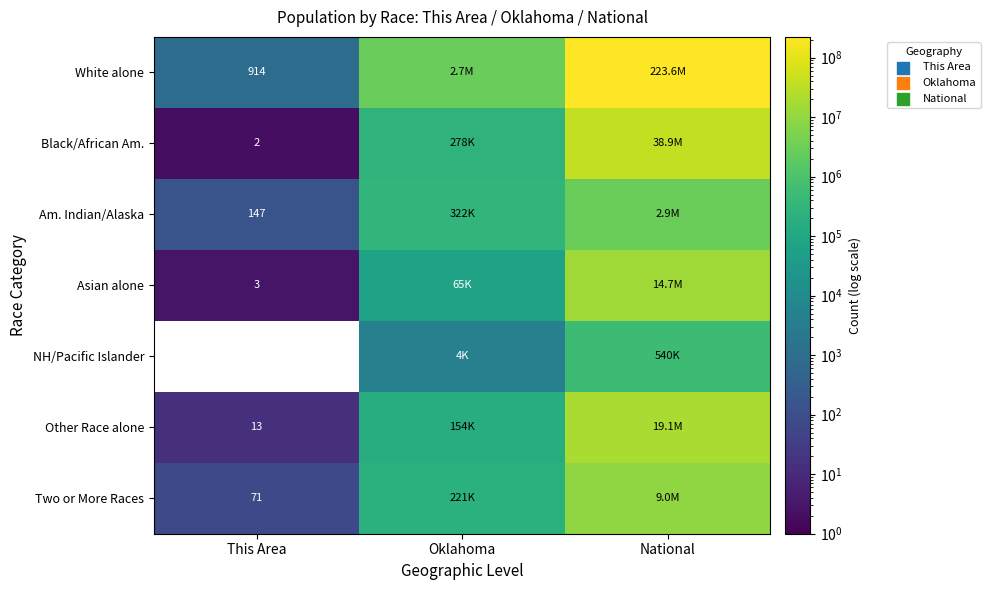

Is it true that Black/African Am. equals 1 at This Area?

False